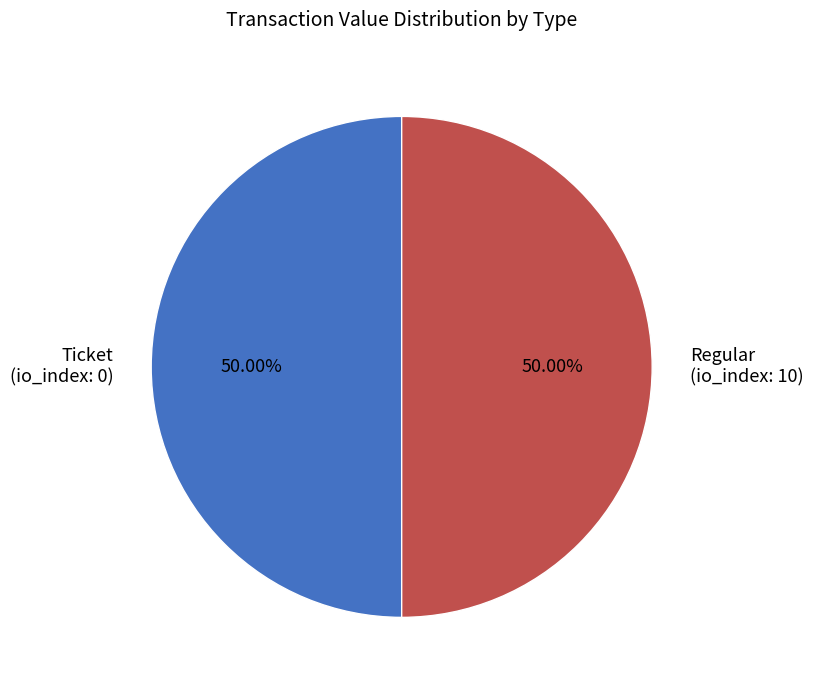

Is the sum of Ticket (io_index: 0) and Regular (io_index: 10) greater than half?

Yes